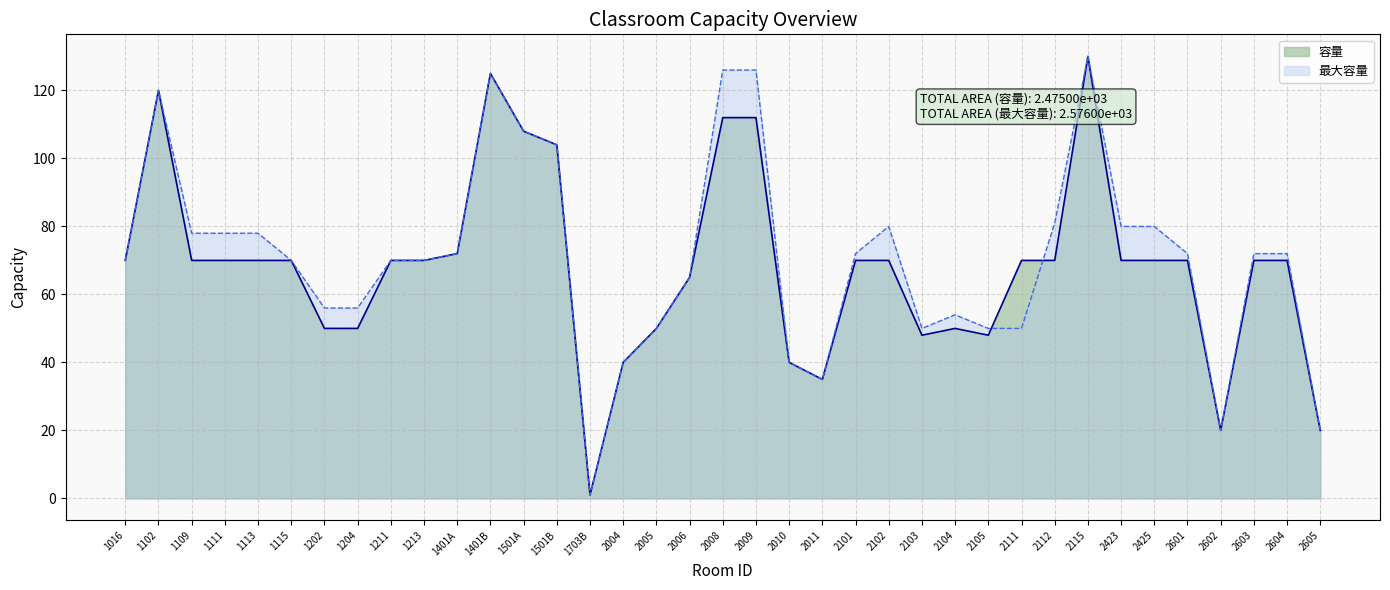

What is the difference between the maximum and minimum values in the 容量 series?

129